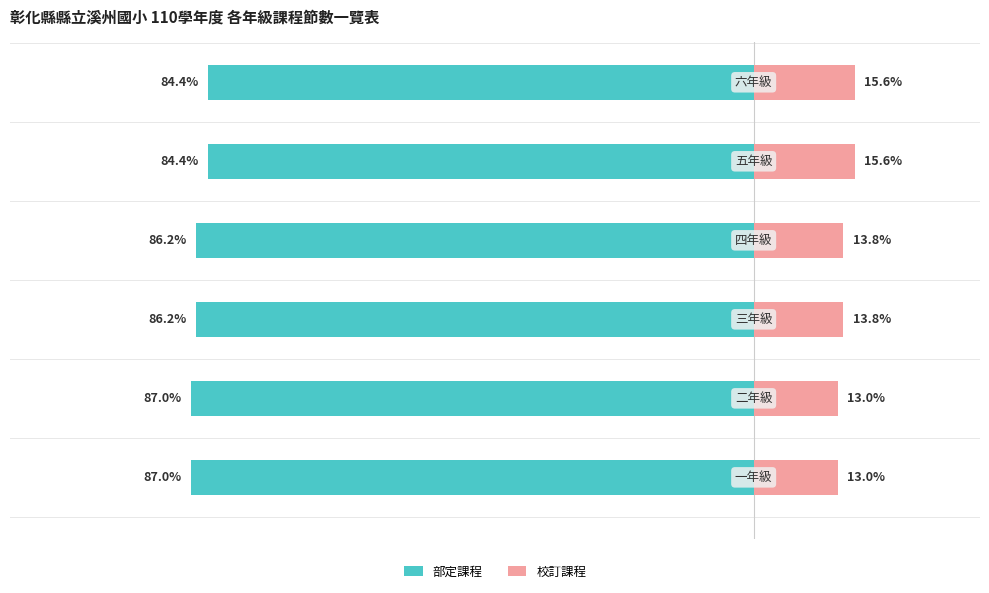

Reading left to right, transcribe all the data shown in this chart.

部定課程: -87.0	-87.0	-86.2	-86.2	-84.4	-84.4
校訂課程: 13.0	13.0	13.8	13.8	15.6	15.6